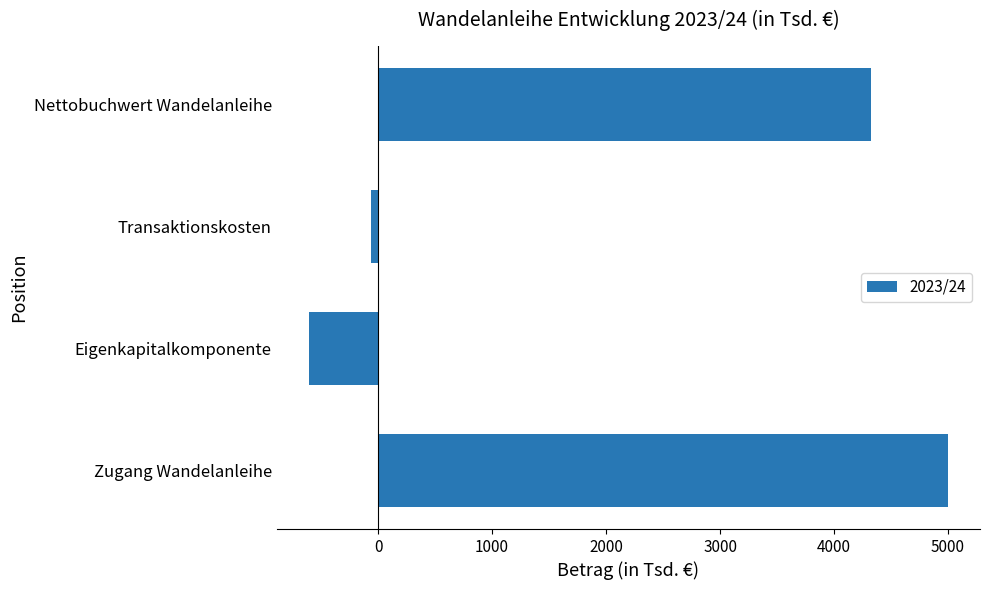

What is the maximum value shown in the chart?

5000